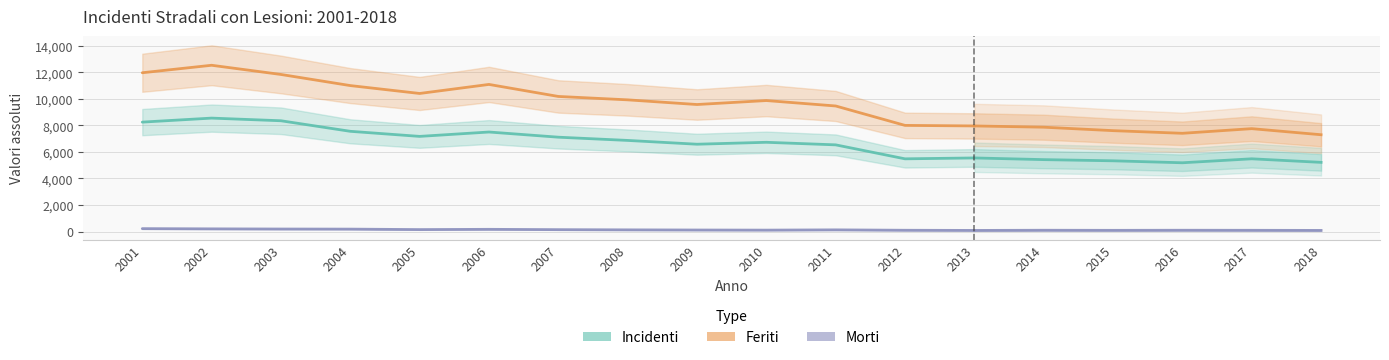

How many lines are shown in the chart?

3